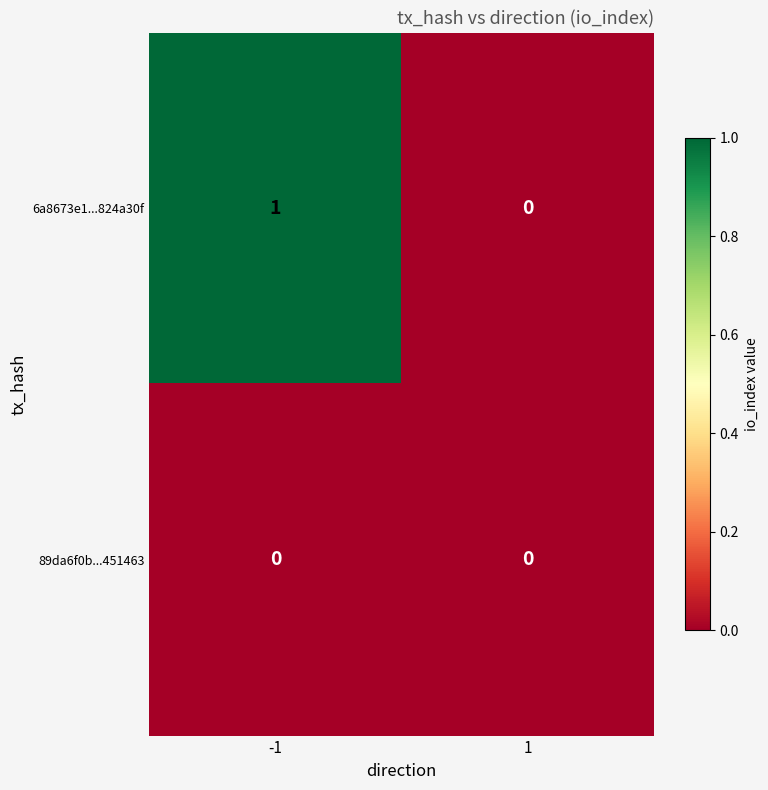

Is it true that 6a8673e1...824a30f equals 0 at 1?

True